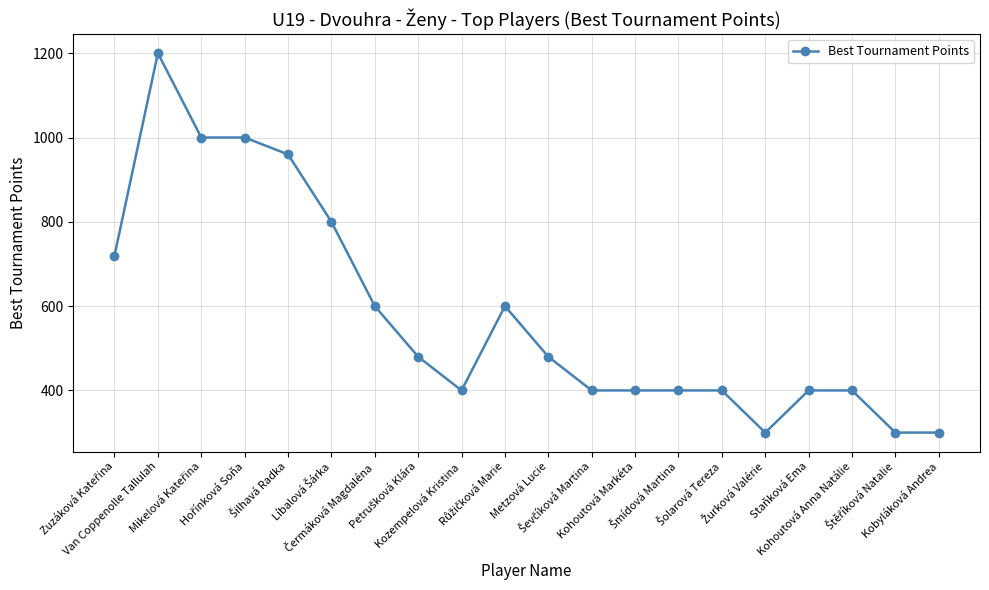

How many data points are less than 480?

10